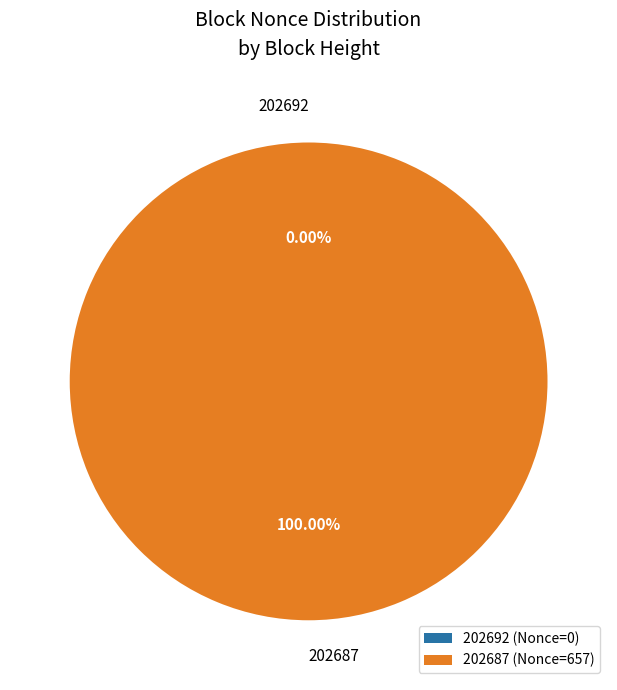

Does 202687 represent more than half of the total?

Yes